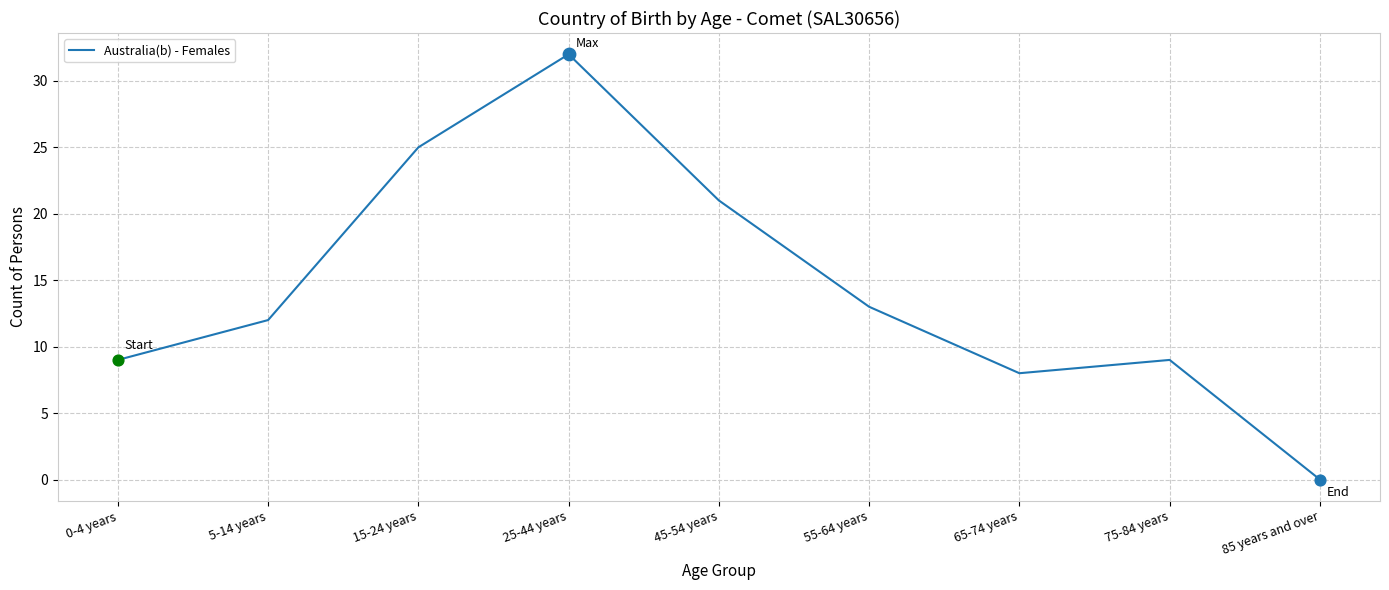

Which has a higher value, 85 years and over or 45-54 years?

45-54 years